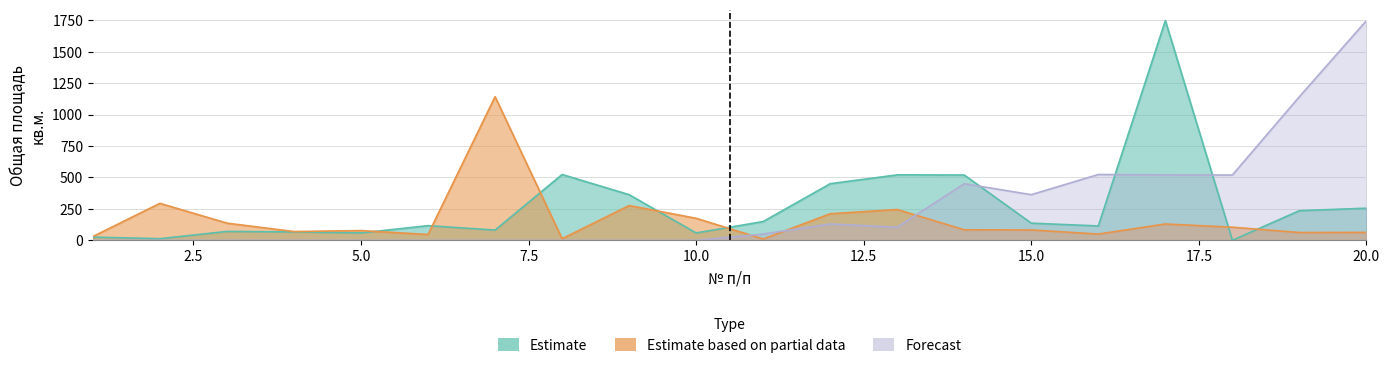

At which label does Estimate first exceed 136?

8